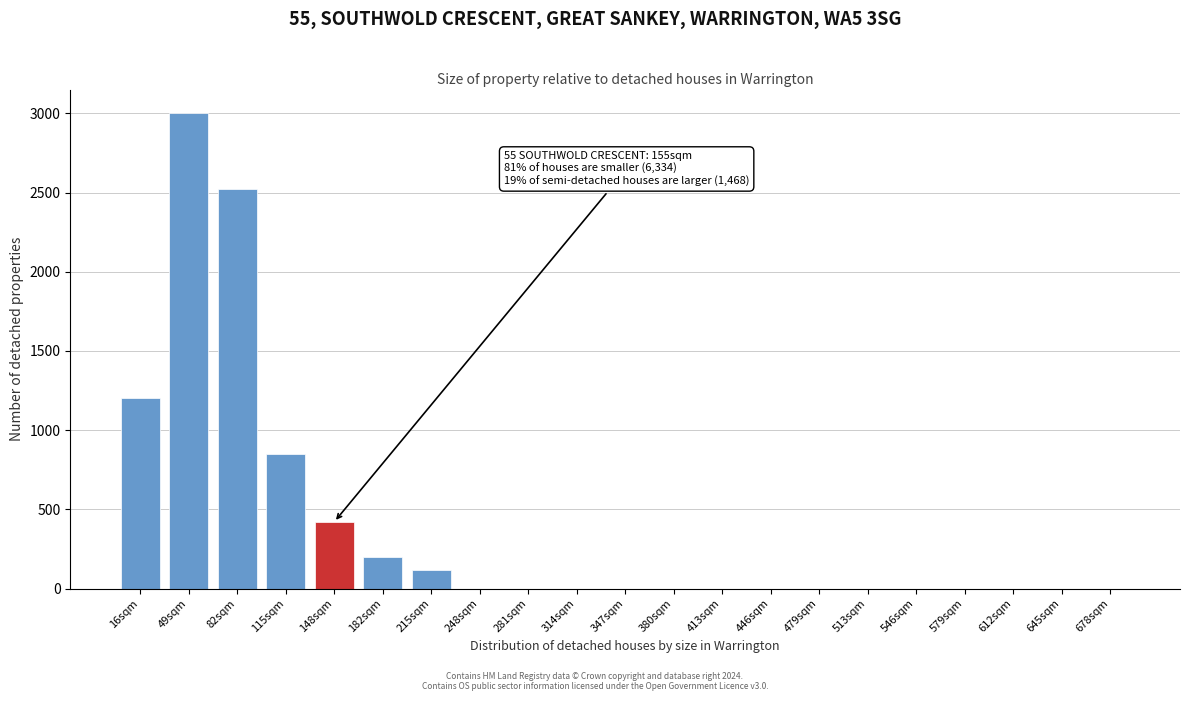

Reading left to right, extract all data points from this chart.

16sqm=1200	49sqm=3000	82sqm=2520	115sqm=850	148sqm=420	182sqm=200	215sqm=120	248sqm=0	281sqm=0	314sqm=0	347sqm=0	380sqm=0	413sqm=0	446sqm=0	479sqm=0	513sqm=0	546sqm=0	579sqm=0	612sqm=0	645sqm=0	678sqm=0